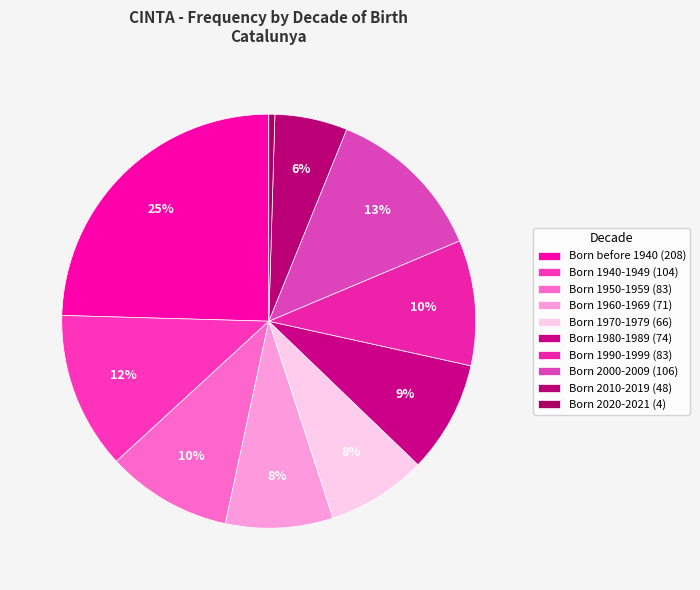

Count the number of slices in the pie.

10